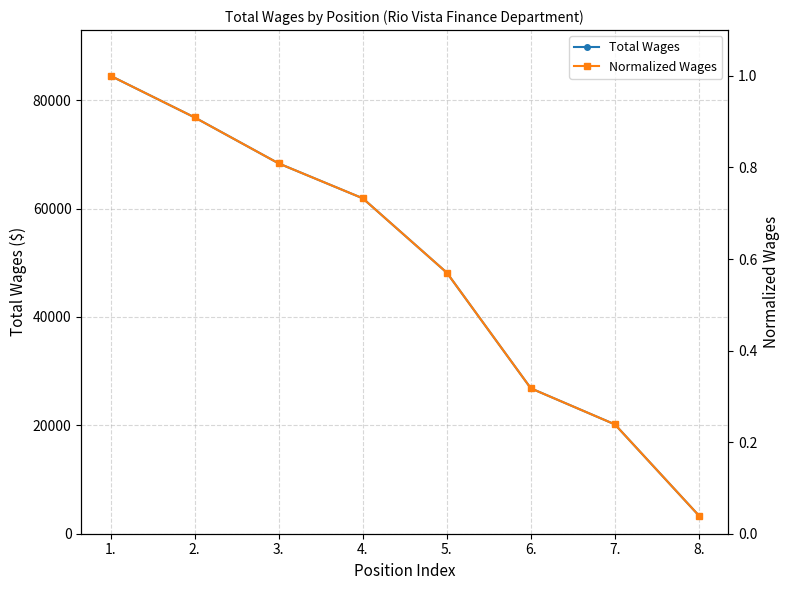

Does the chart have visible grid lines?

Yes